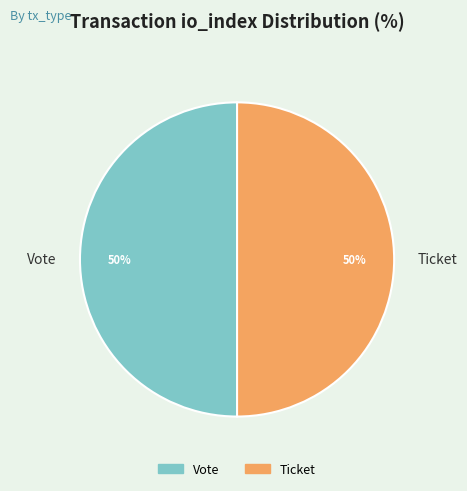

The Ticket slice represents 56% of the pie. True or false?

False